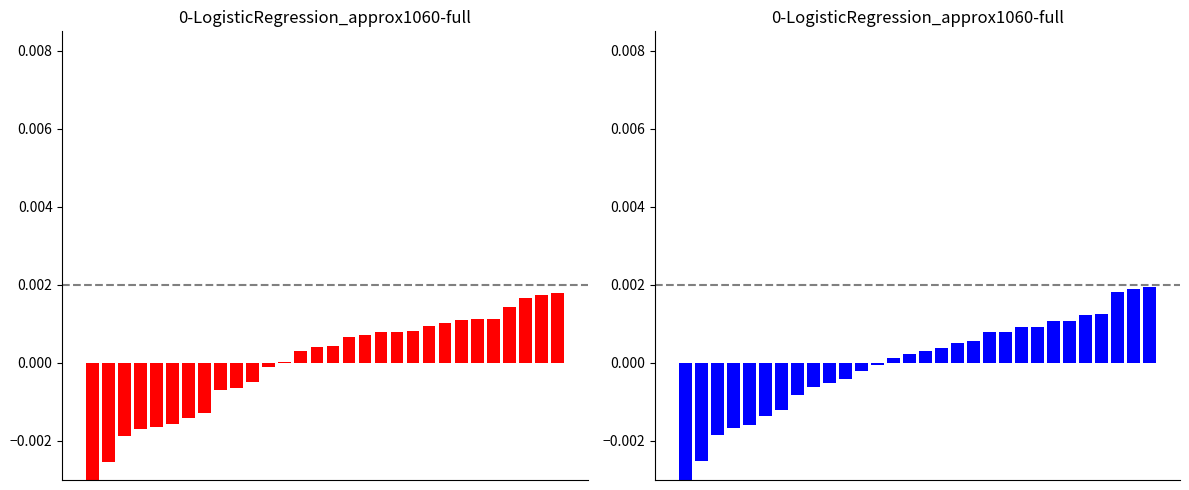

Is it true that Mean Intensity (dBm) - Red equals -0.0 at 3?

False